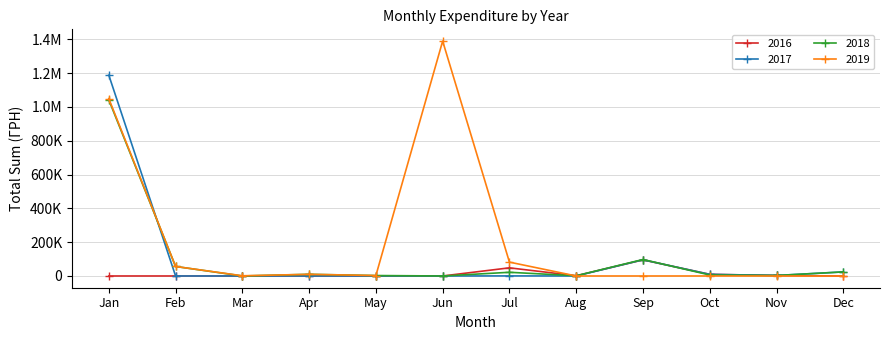

Is this an area chart (filled region under the line)?

No